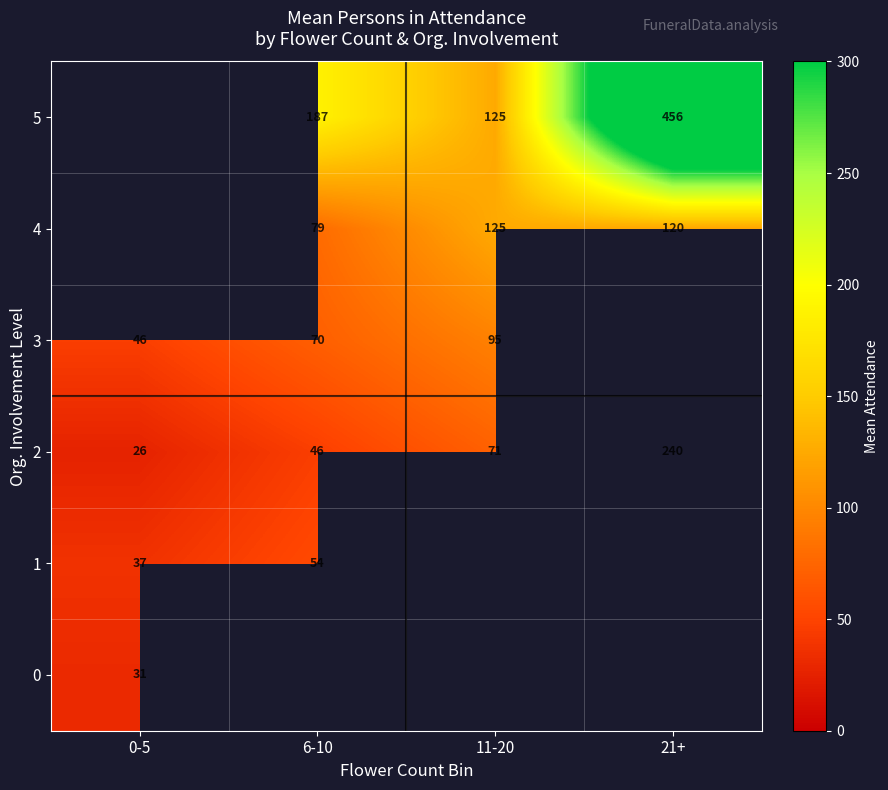

Which category has the highest value in the 2 series?

21+